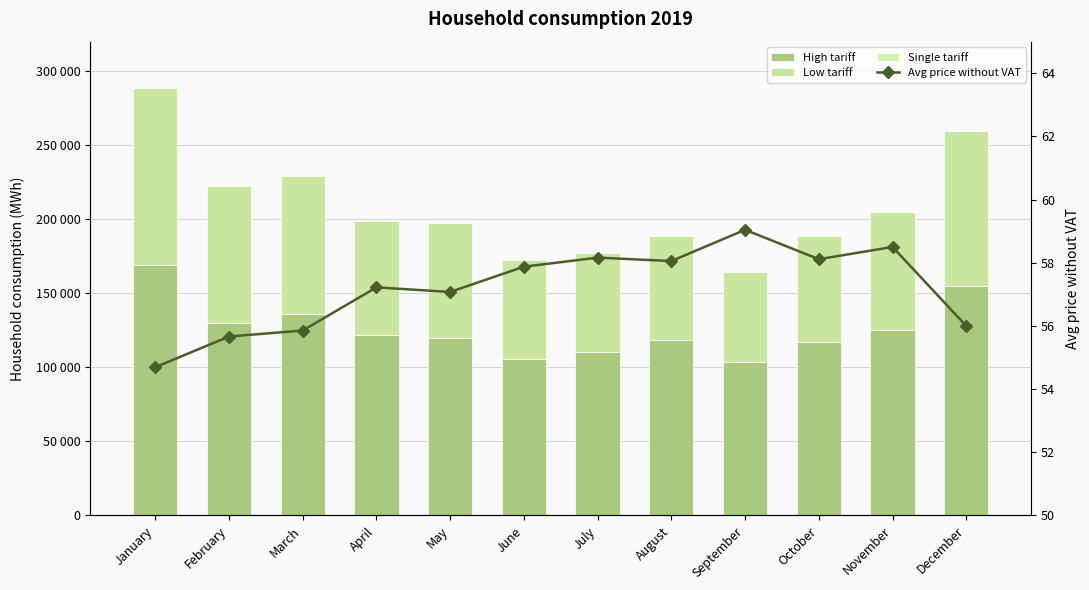

Which series has the largest range (max minus min)?

High tariff